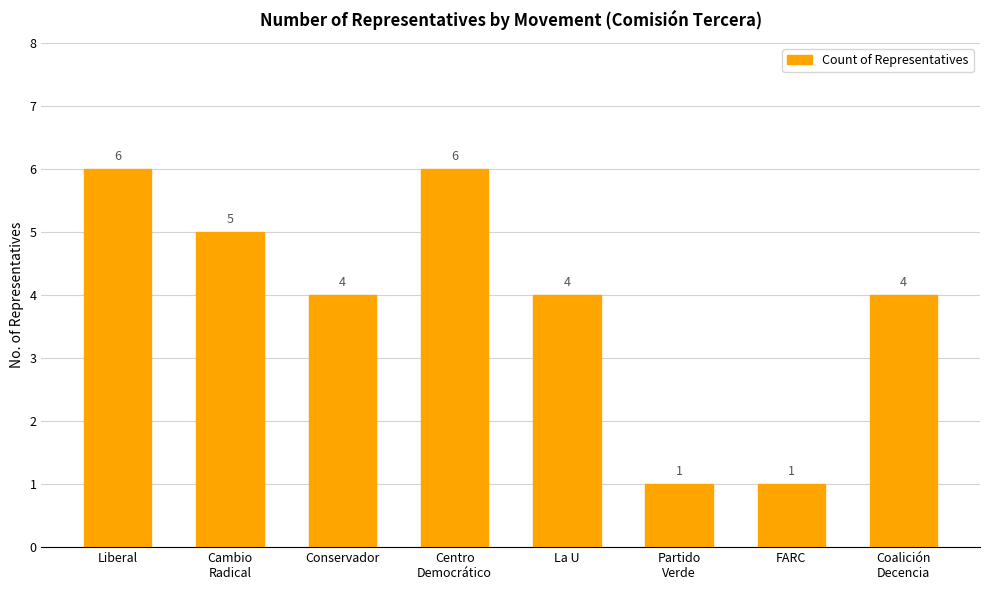

Count the number of categories in the chart.

8